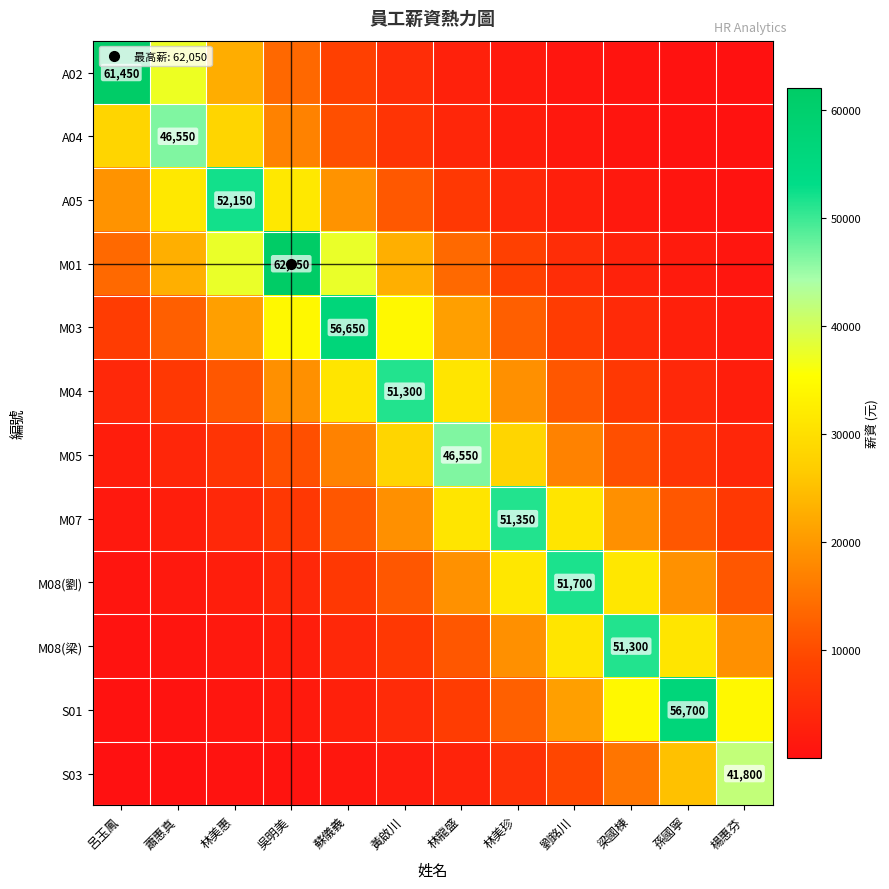

At which label does M03 first exceed 12640?

蕭惠真